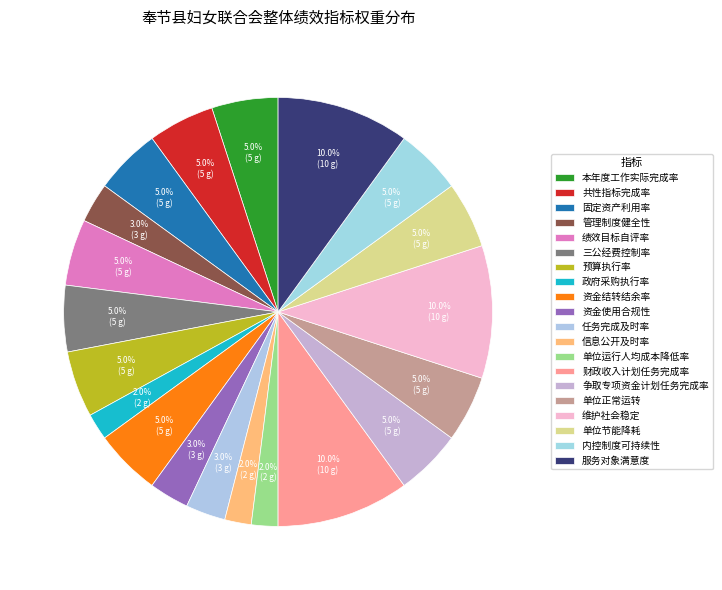

How many slices are in this pie chart?

20